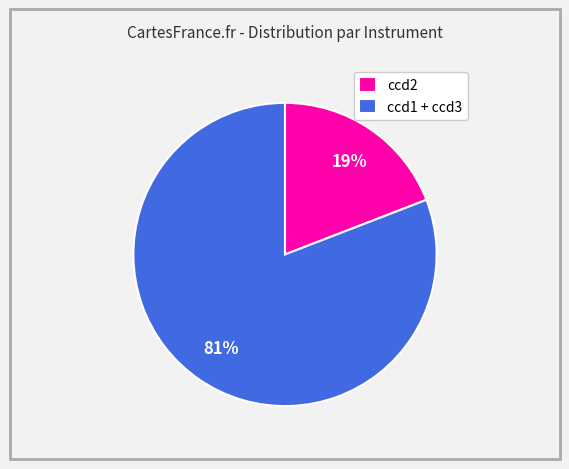

What is the largest slice in the pie chart?

ccd1 + ccd3